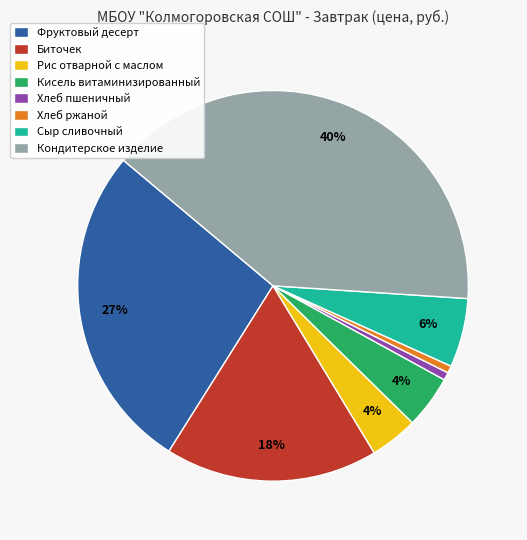

Which has a higher value, Кондитерское изделие or Биточек?

Кондитерское изделие